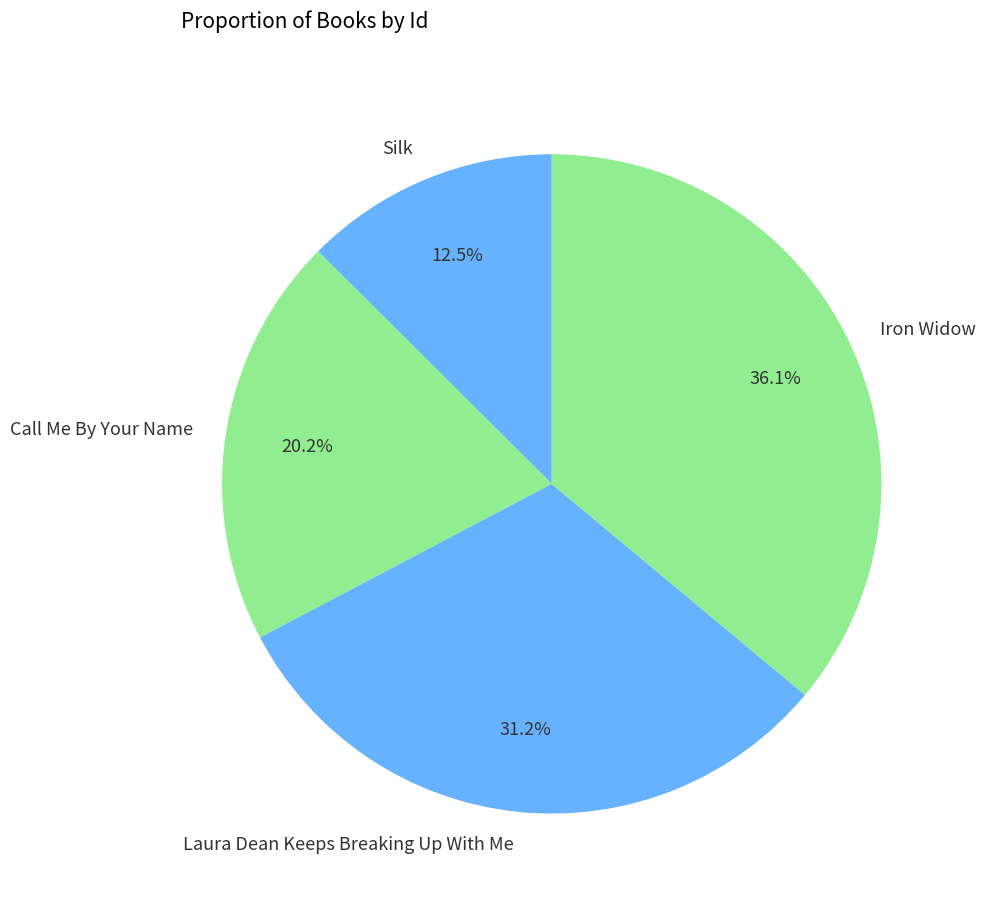

Approximately how many times larger is the value at Laura Dean Keeps Breaking Up With Me compared to Silk?

2.5